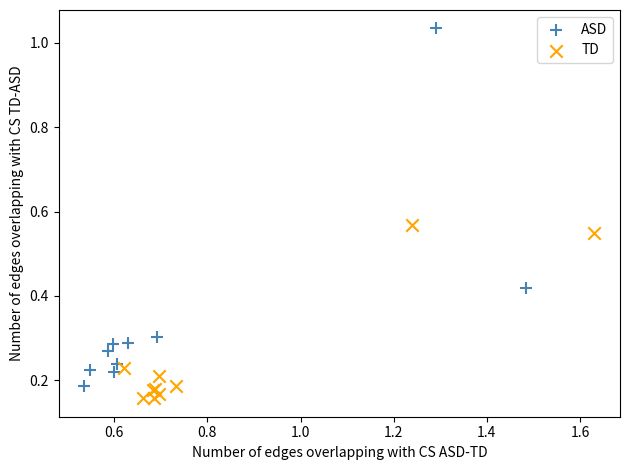

Which series reaches the maximum Y coordinate?

ASD